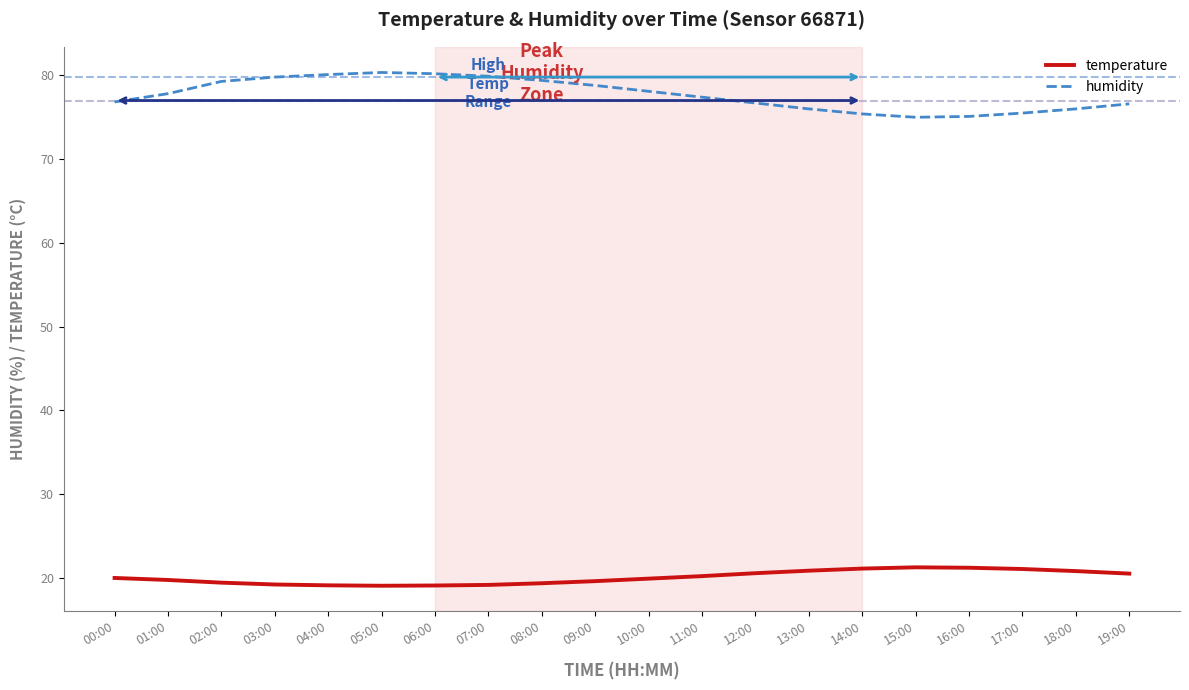

What is the minimum value for temperature?

19.1